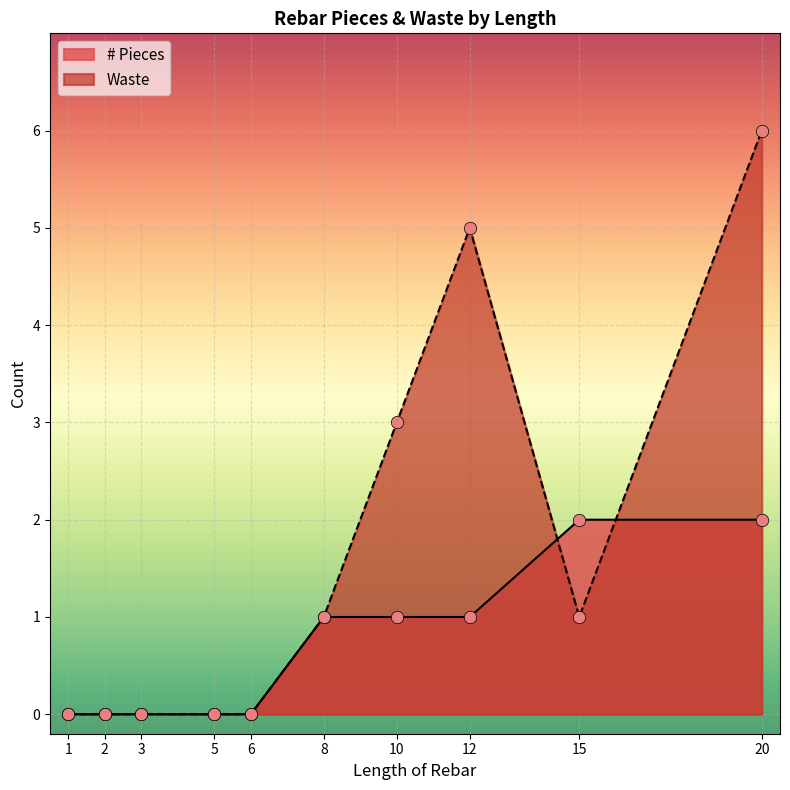

Which series contains the lowest Y value?

# Pieces